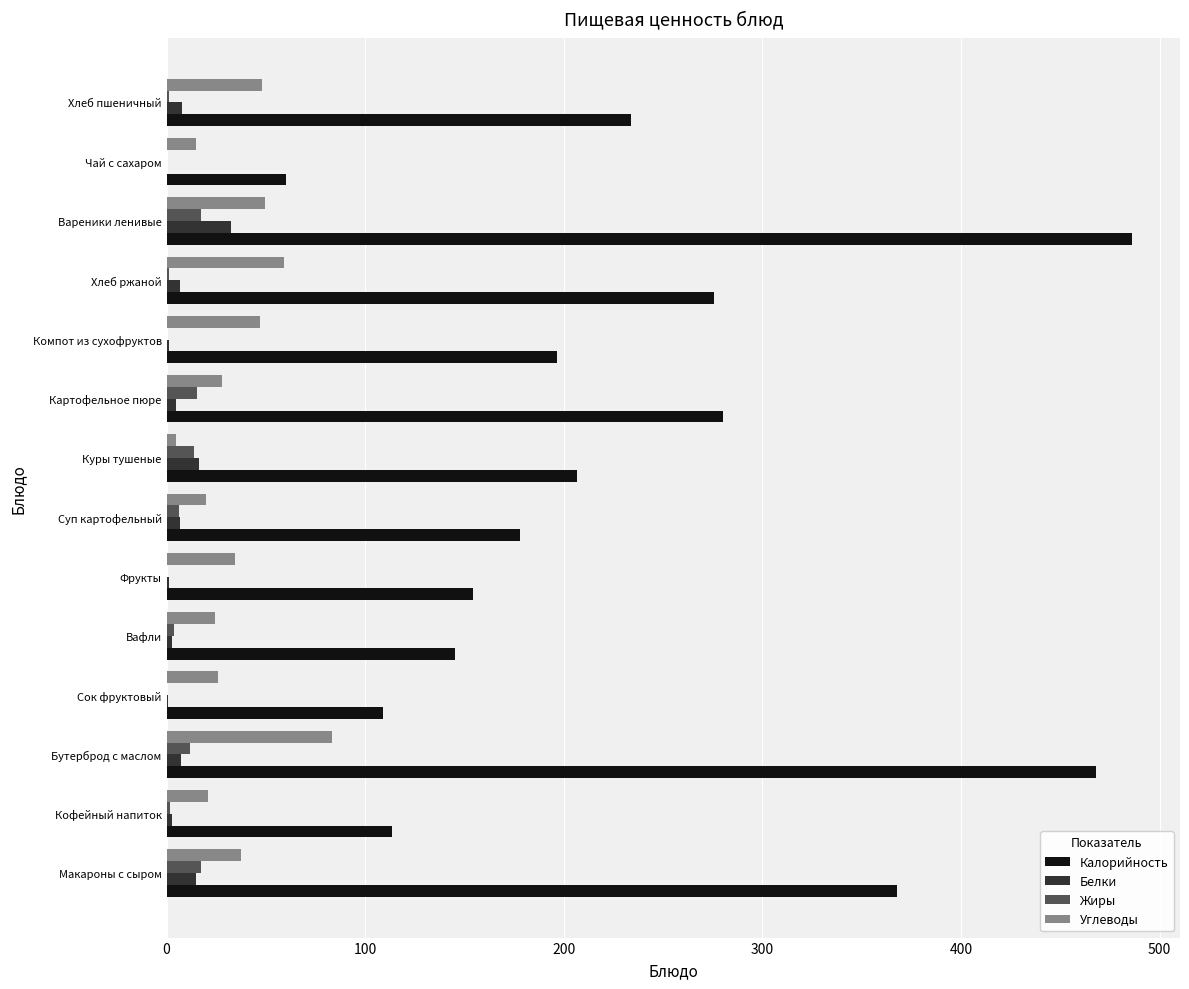

True or false: Углеводы has a value of 83.5 at Бутерброд с маслом.

True